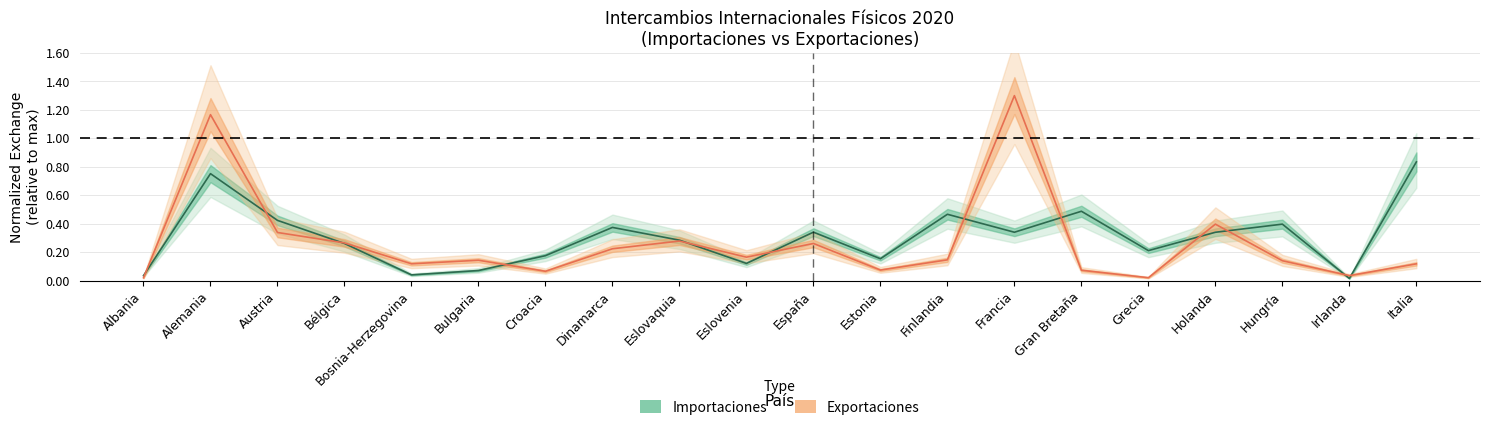

Which category has the highest value in the Exportaciones series?

Francia